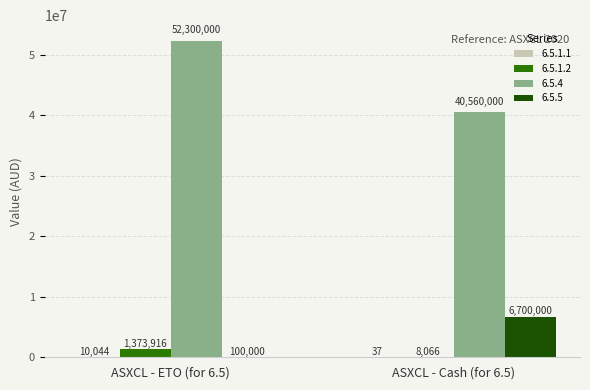

Which series has the largest total across all categories?

6.5.4